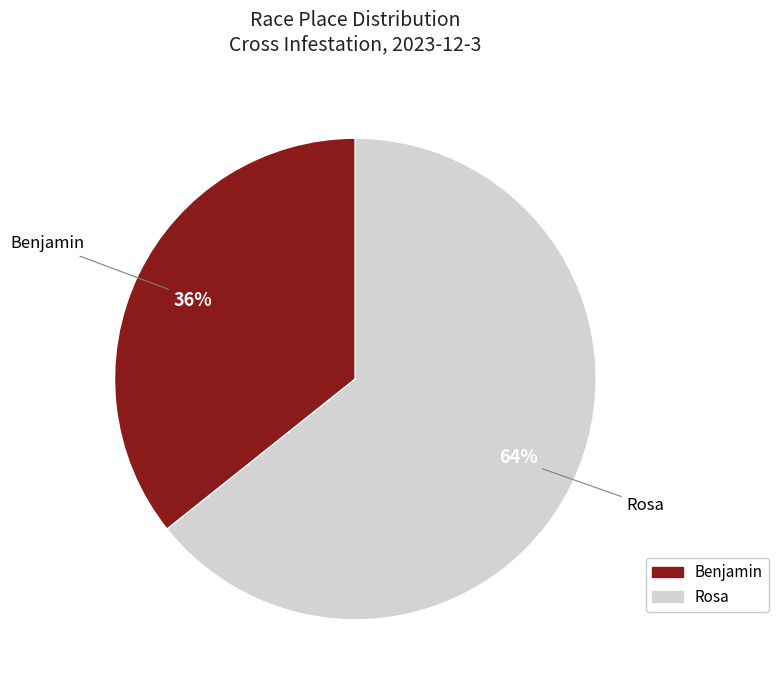

To the nearest percent, what is the combined percentage of Rosa and Benjamin?

100%